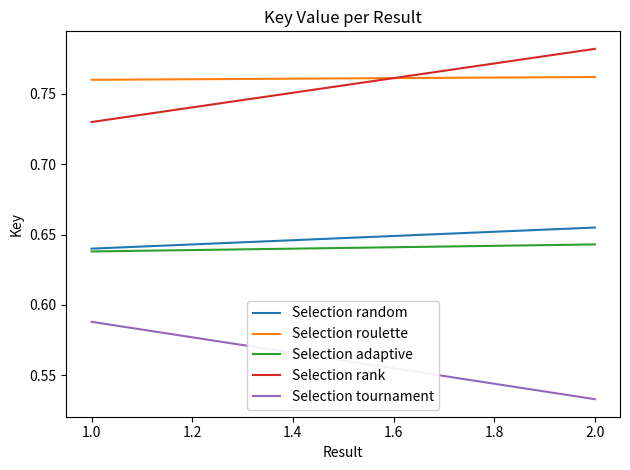

What is the total value across all series at 1.0?

3.4